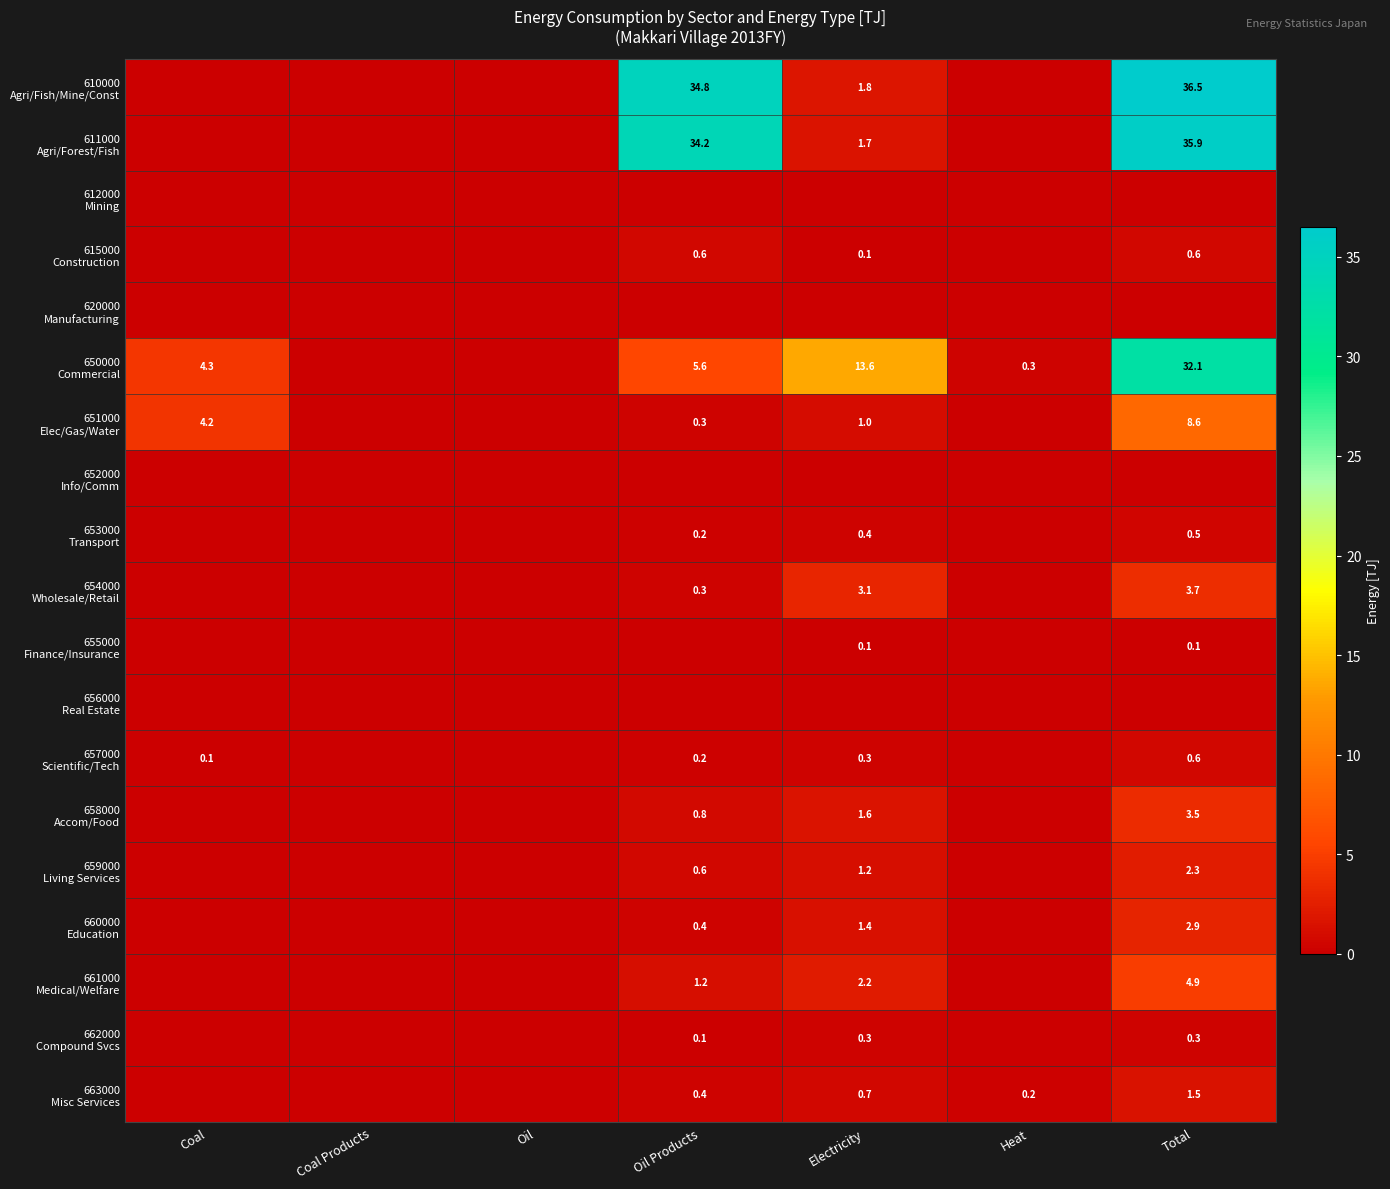

How many distinct data groups are displayed?

19